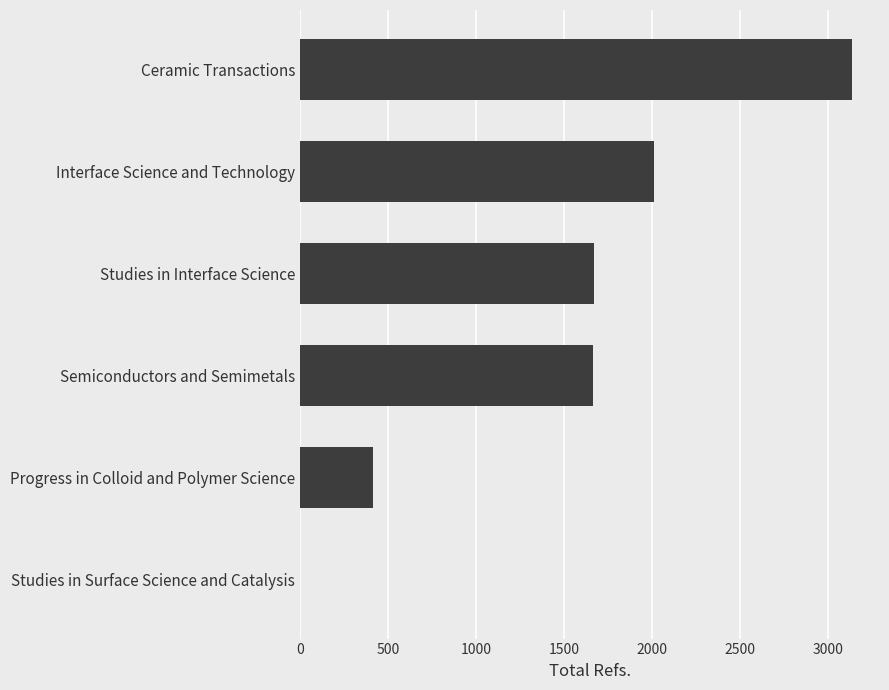

How many values are between 416 and 2013?

4